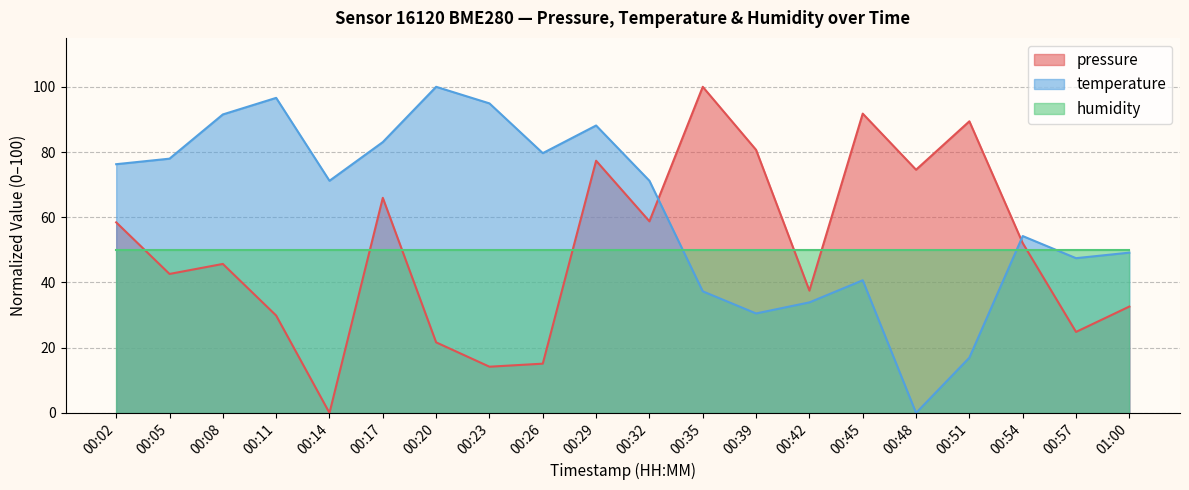

Does the chart display data point markers on the line(s)?

No